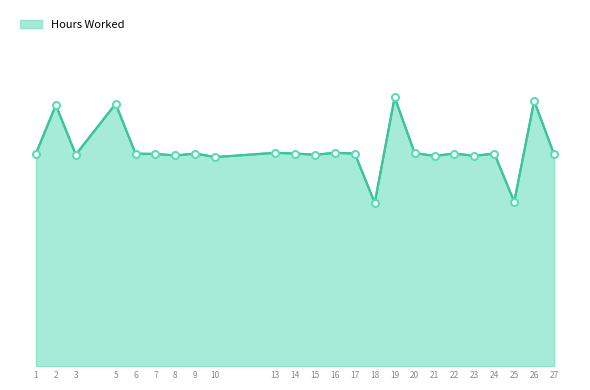

What is the minimum value shown in the chart?

9.2